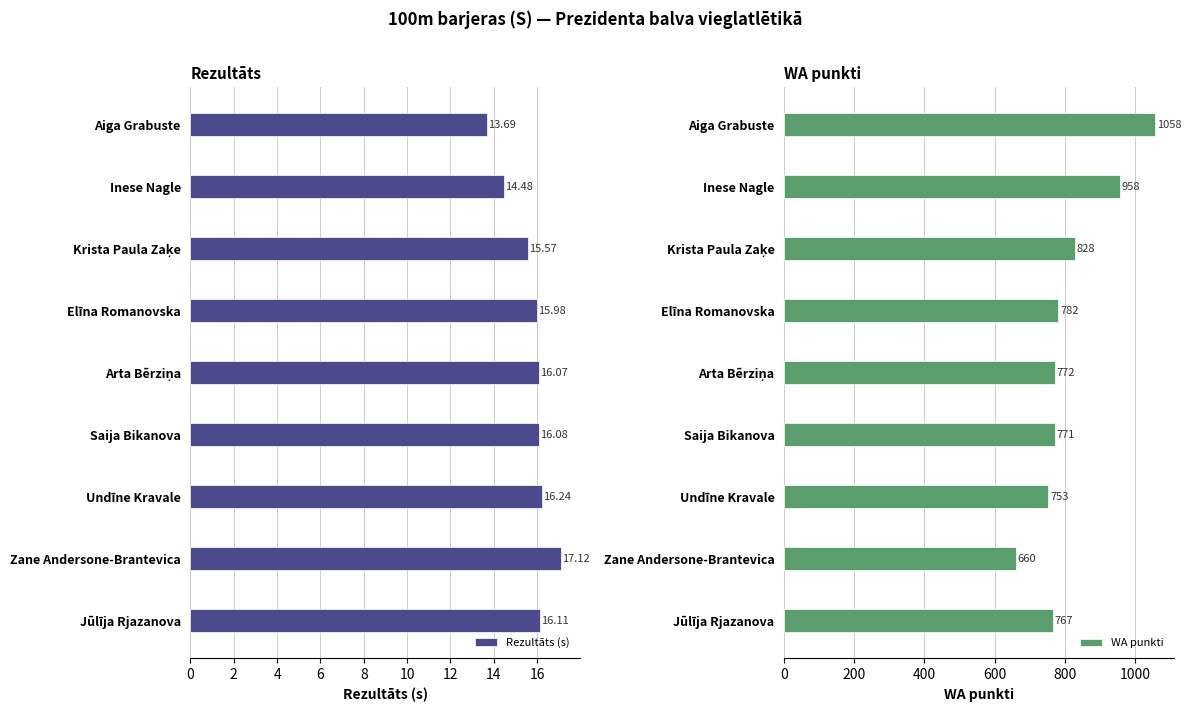

What is the difference between the maximum and minimum values in the Rezultāts (s) series?

3.4